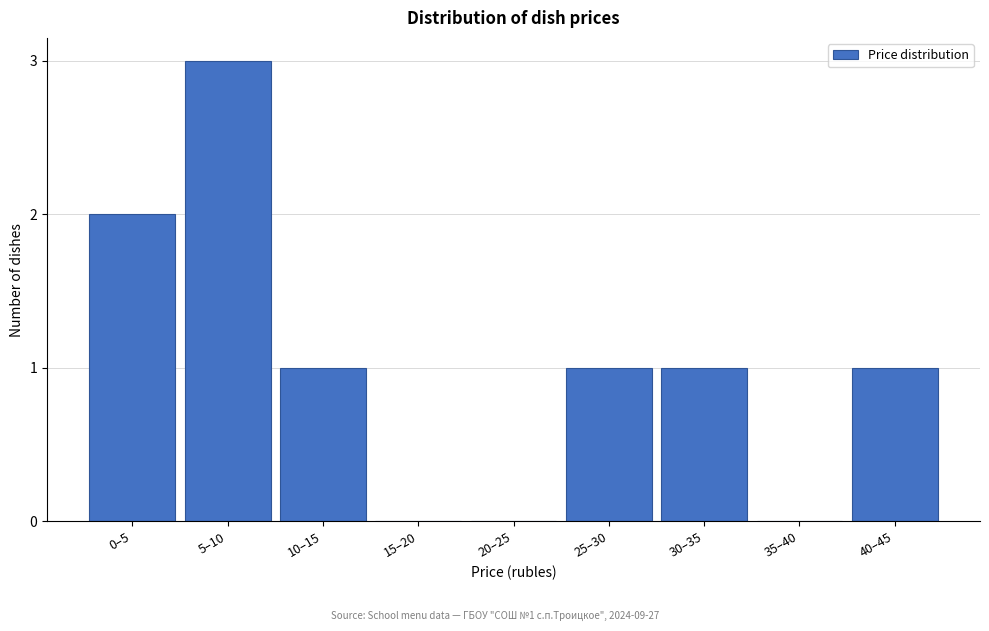

Reading right to left, transcribe all the data shown in this chart.

40–45=1	35–40=0	30–35=1	25–30=1	20–25=0	15–20=0	10–15=1	5–10=3	0–5=2